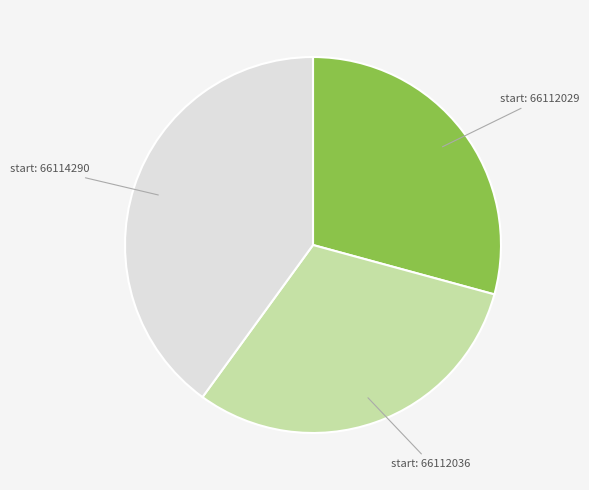

How many slices are in this pie chart?

3